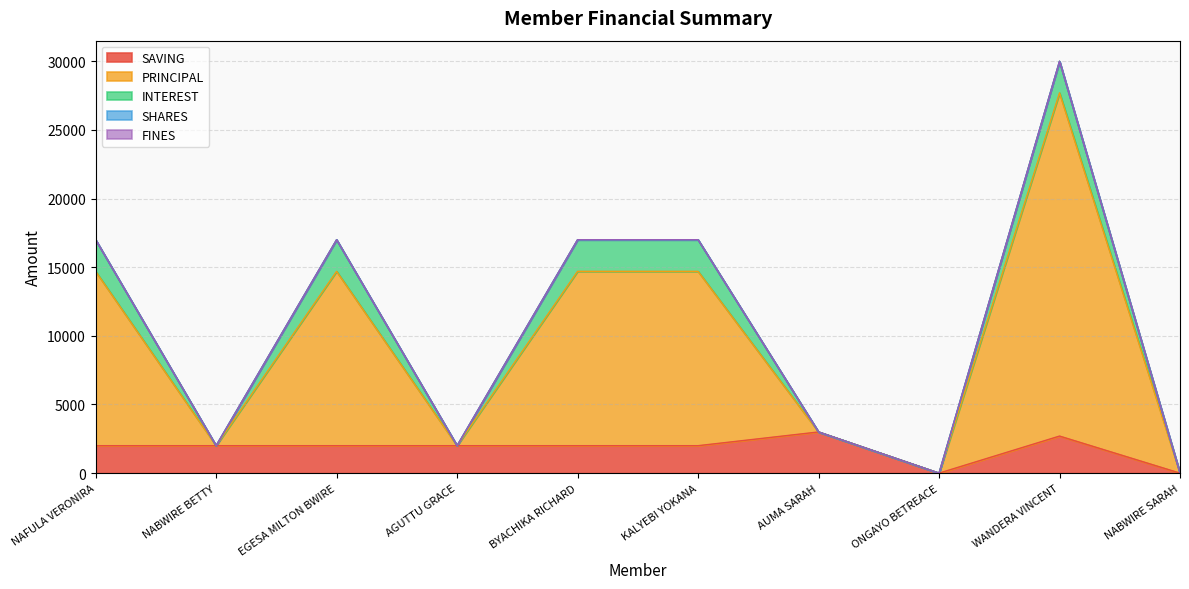

How many lines are shown in the chart?

5